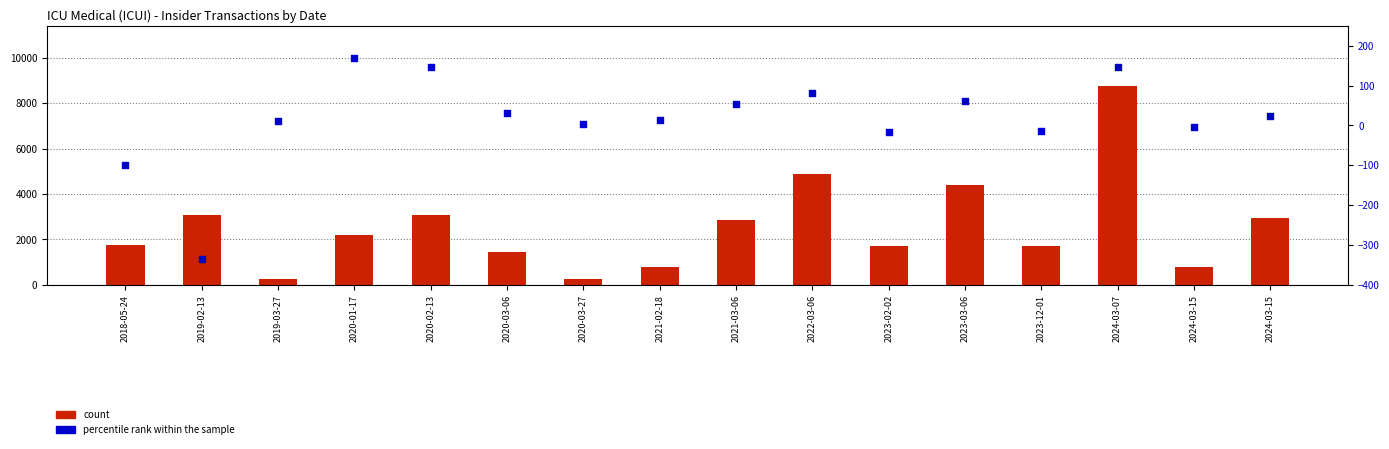

What is the total value across all series at 2019-02-13?

2753